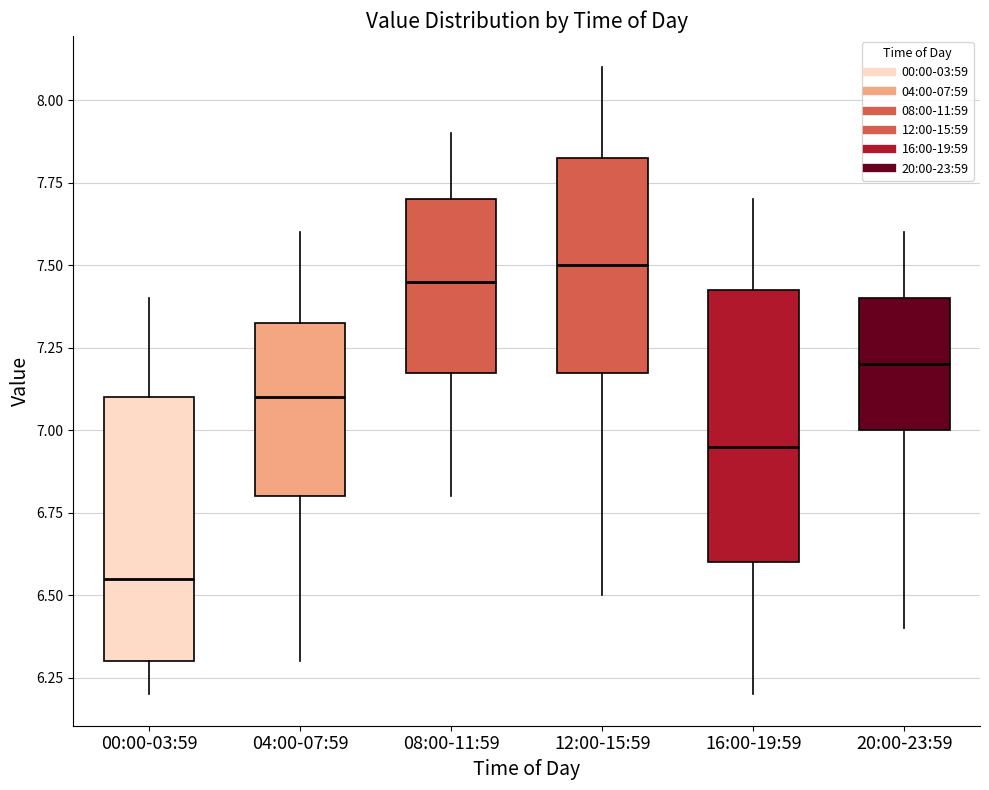

Reading left to right, read every box against the y-axis: the position of its median line, the range the box covers, and the ends of its whiskers. The values are not printed on the chart, so give them approximately, as read against the axis.

00:00-03:59: median 6.55, box 6.30 to 7.10, whiskers 6.20 to 7.40
04:00-07:59: median 7.10, box 6.80 to 7.35, whiskers 6.30 to 7.60
08:00-11:59: median 7.45, box 7.20 to 7.70, whiskers 6.80 to 7.90
12:00-15:59: median 7.50, box 7.20 to 7.85, whiskers 6.50 to 8.10
16:00-19:59: median 6.95, box 6.60 to 7.45, whiskers 6.20 to 7.70
20:00-23:59: median 7.20, box 7.00 to 7.40, whiskers 6.40 to 7.60